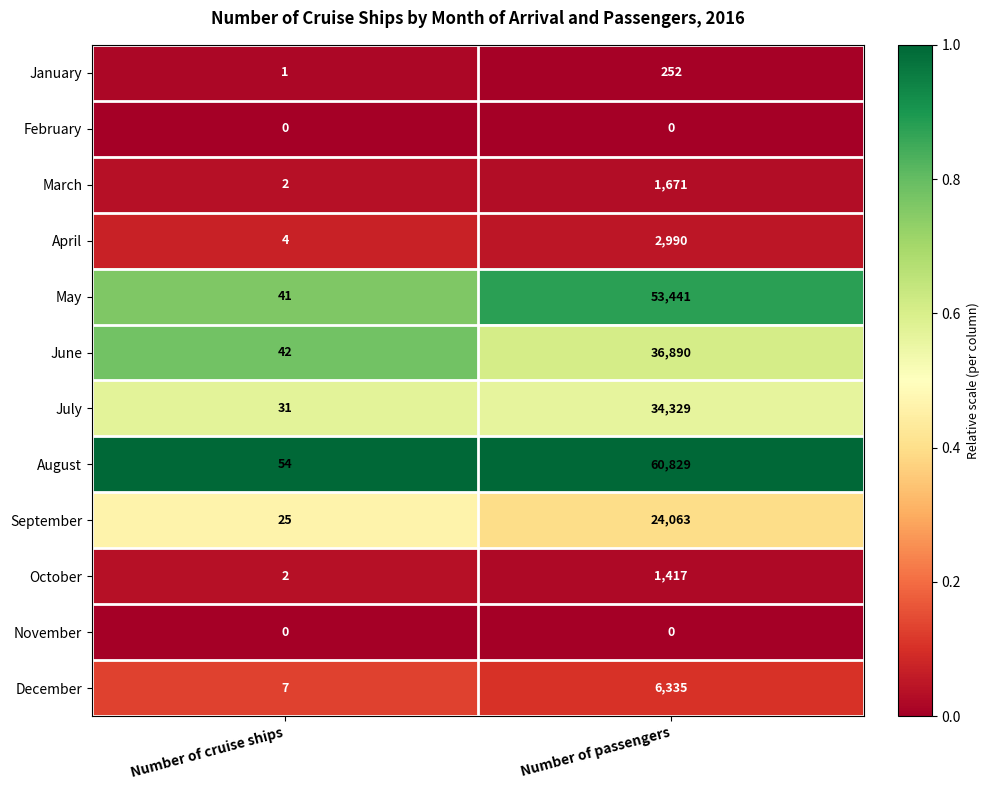

At which category is the sum across all series the highest?

Number of passengers